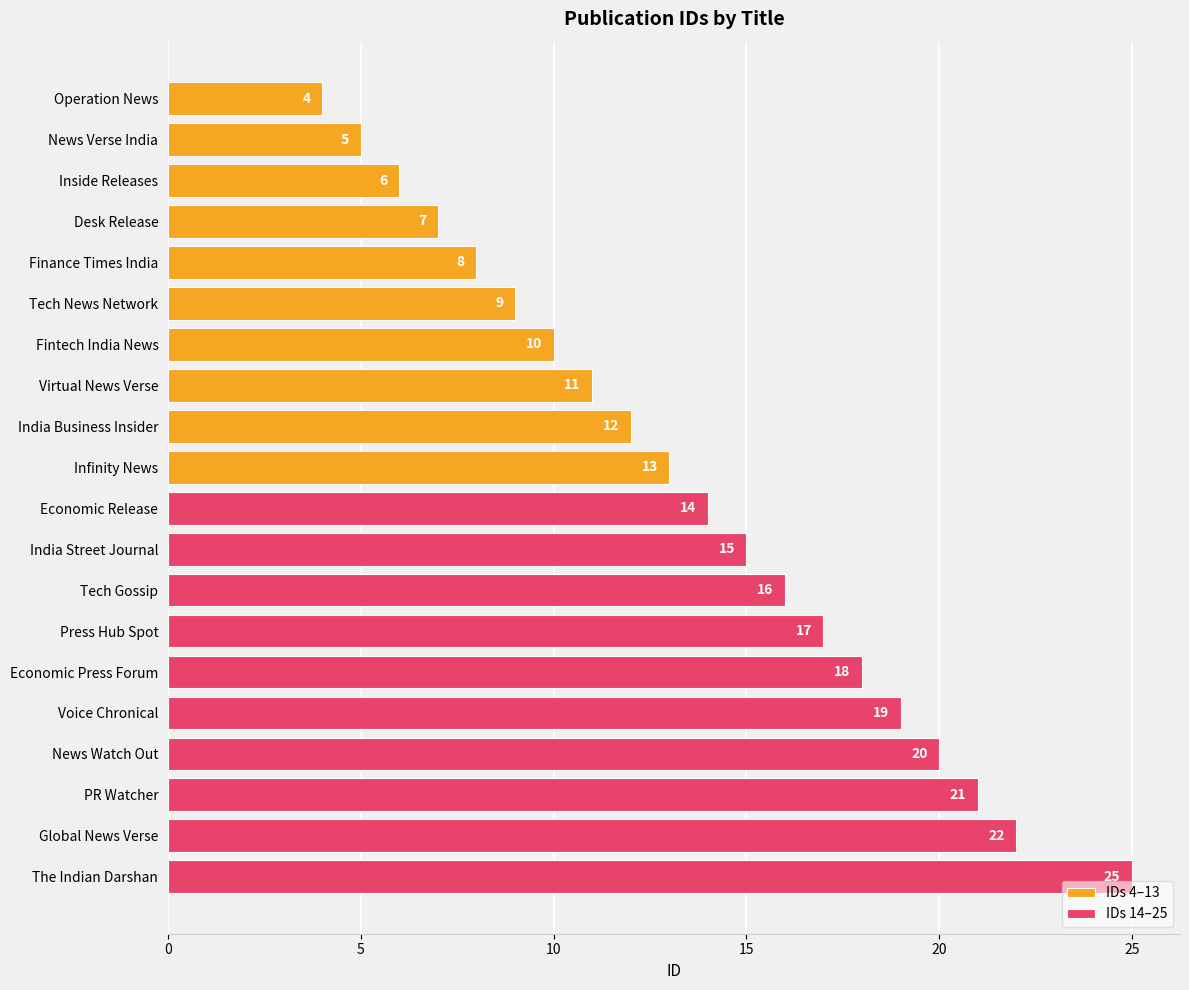

Does the chart contain any negative values?

No